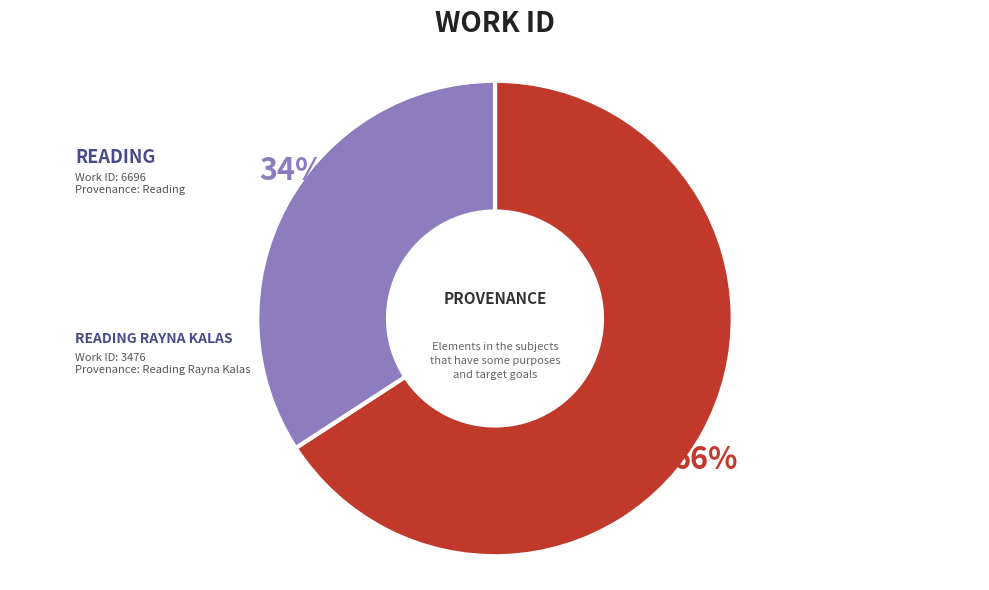

To the nearest percent, what is the average slice percentage?

50%